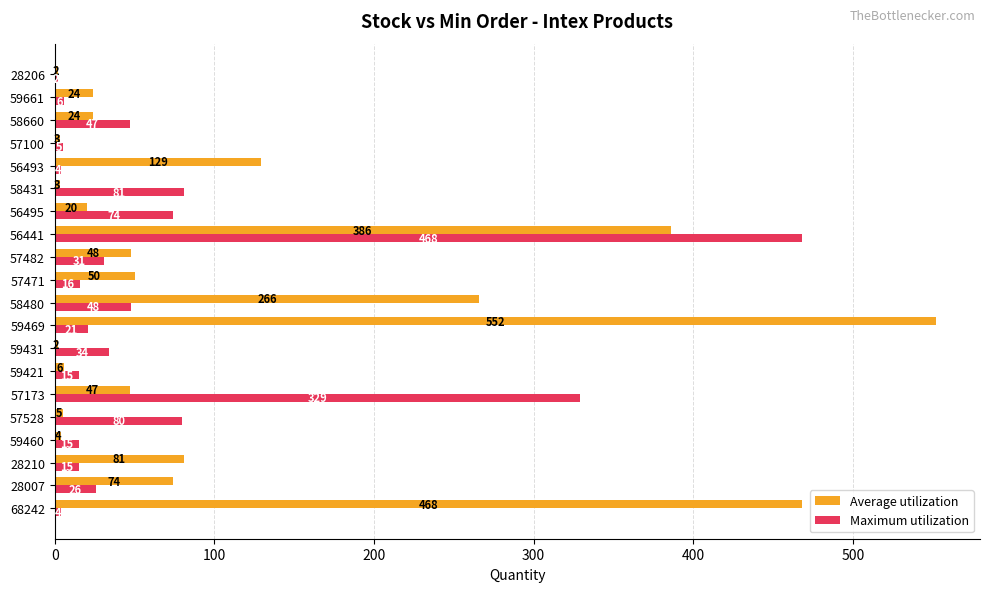

Which category has the highest value in the Maximum utilization series?

56441